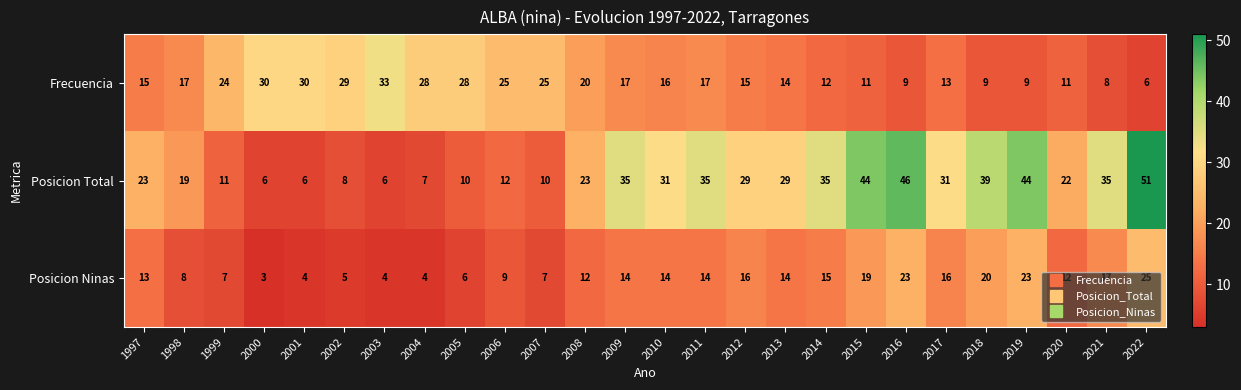

Where is Frecuencia nearest to the value 19?

2008